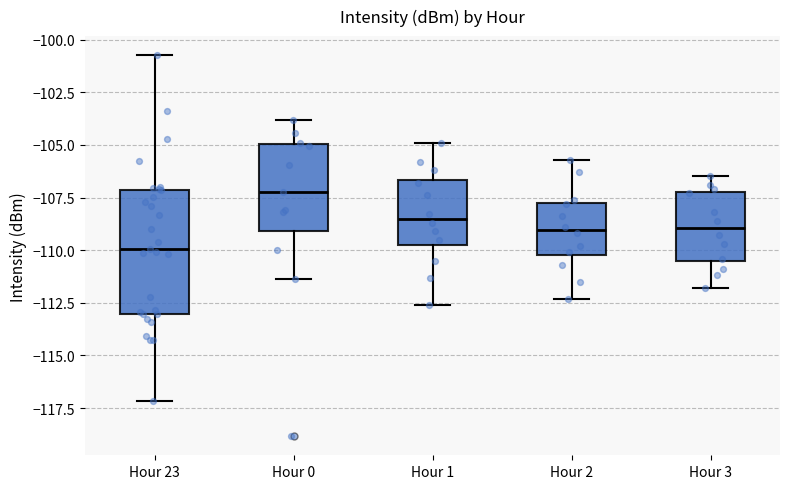

Which box has the highest median line?

Hour 0